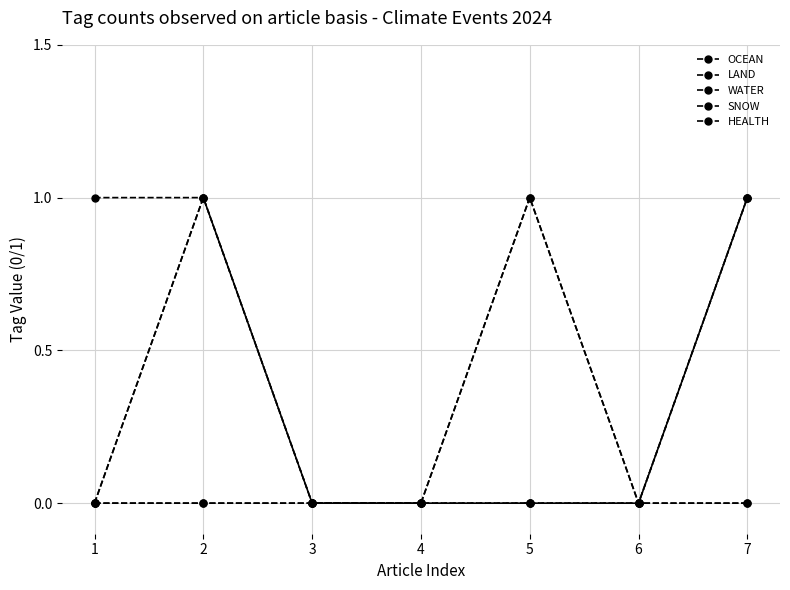

Is this an area chart (filled region under the line)?

No